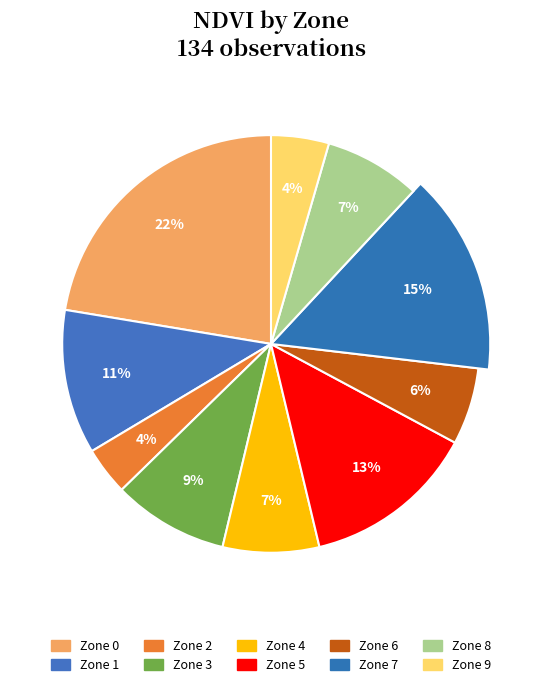

How many segments does this pie chart have?

10